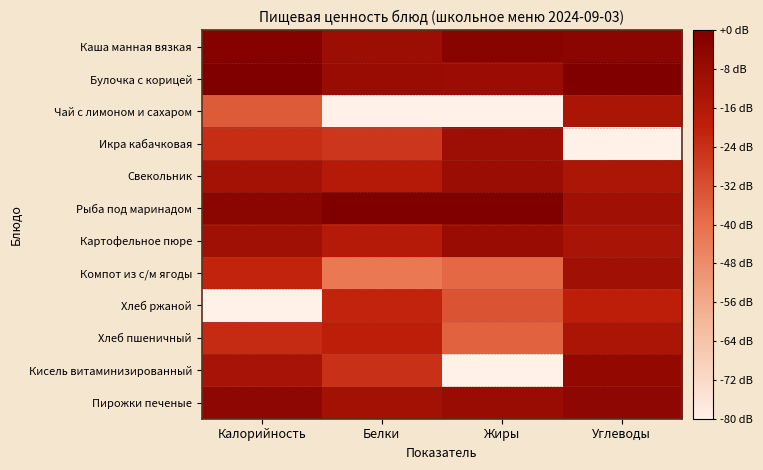

What is the total value across all series at Белки?

-313.3